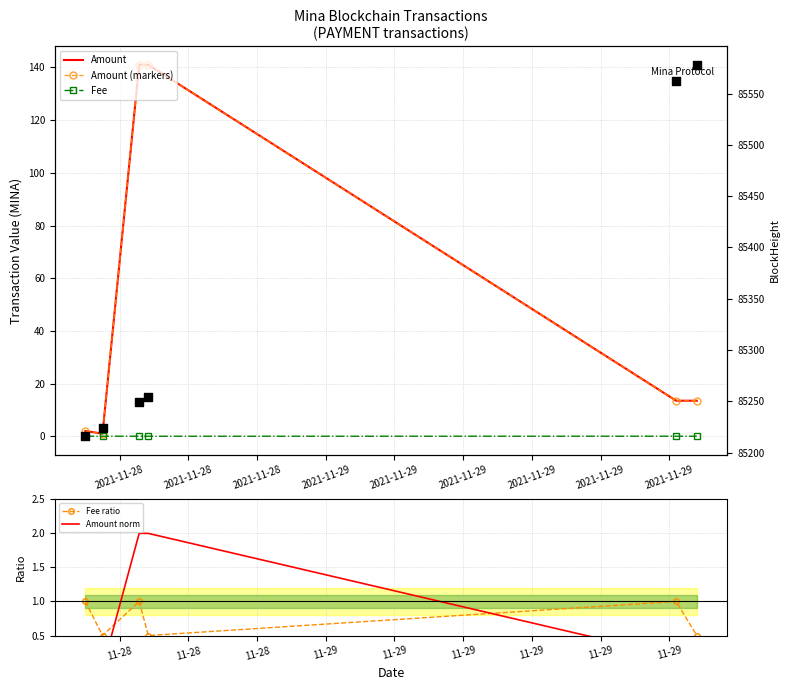

Which series reaches the maximum Y coordinate?

BlockHeight (right)